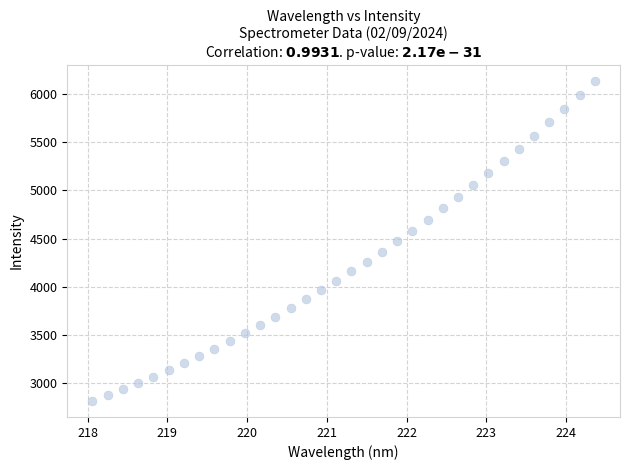

What is the range of X values (max minus min)?

6.3